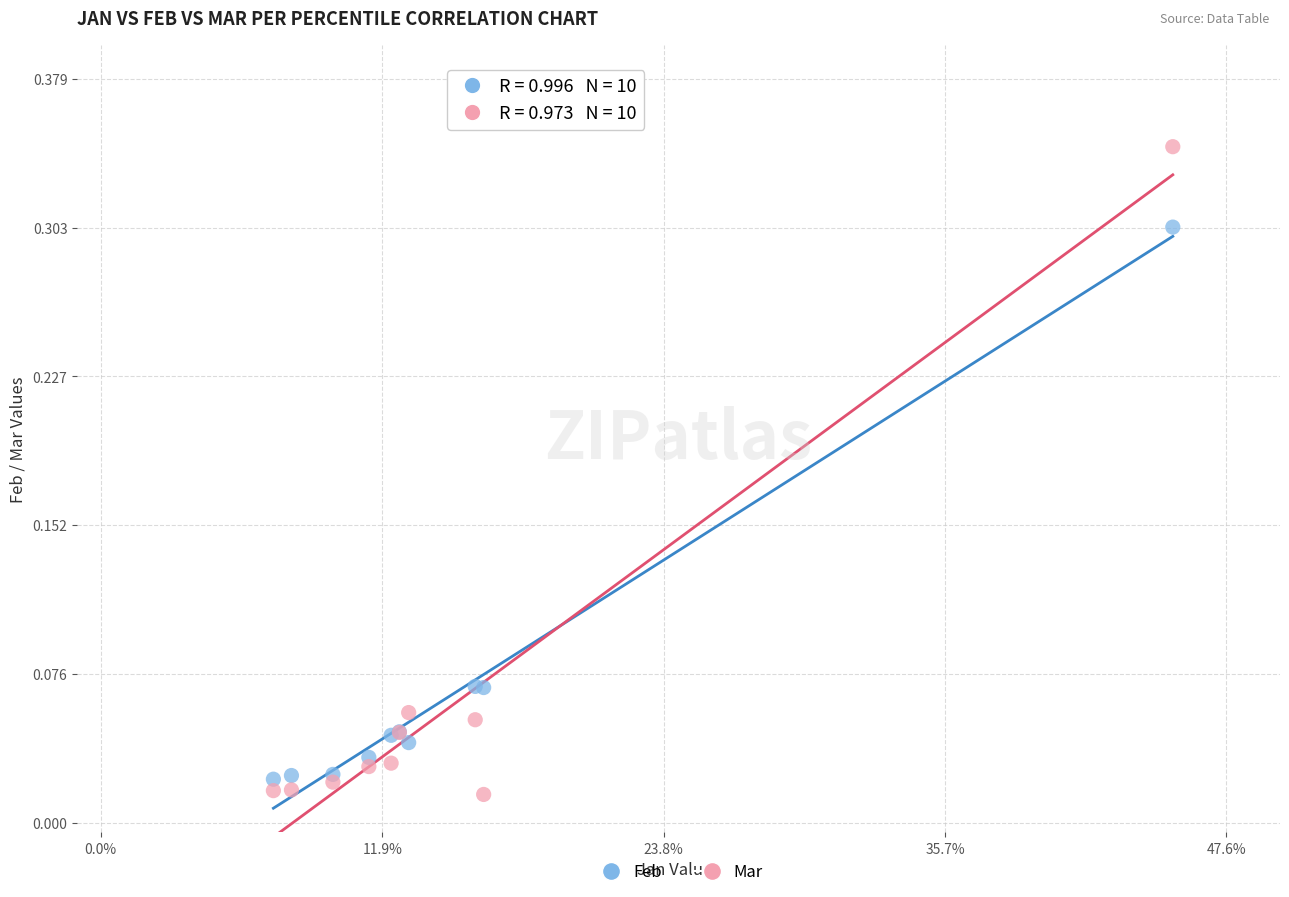

Which series contains the lowest Y value?

Mar